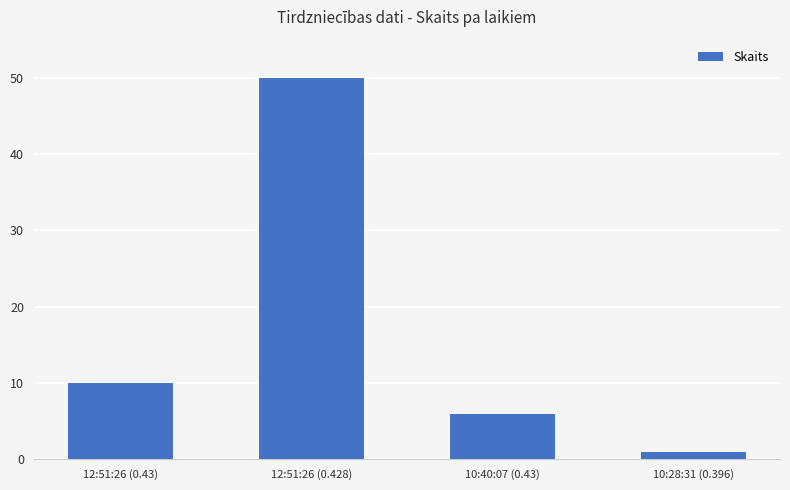

List the labels in order of value, smallest first.

10:28:31 (0.396), 10:40:07 (0.43), 12:51:26 (0.43), 12:51:26 (0.428)